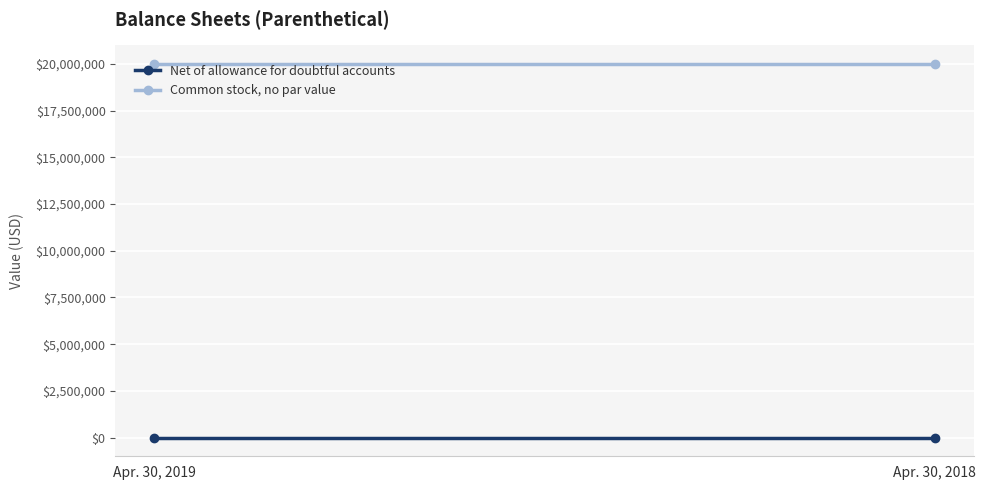

Reading left to right, transcribe all the data shown in this chart.

Net of allowance for doubtful accounts: 500	500
Common stock, no par value: 20000000	20000000